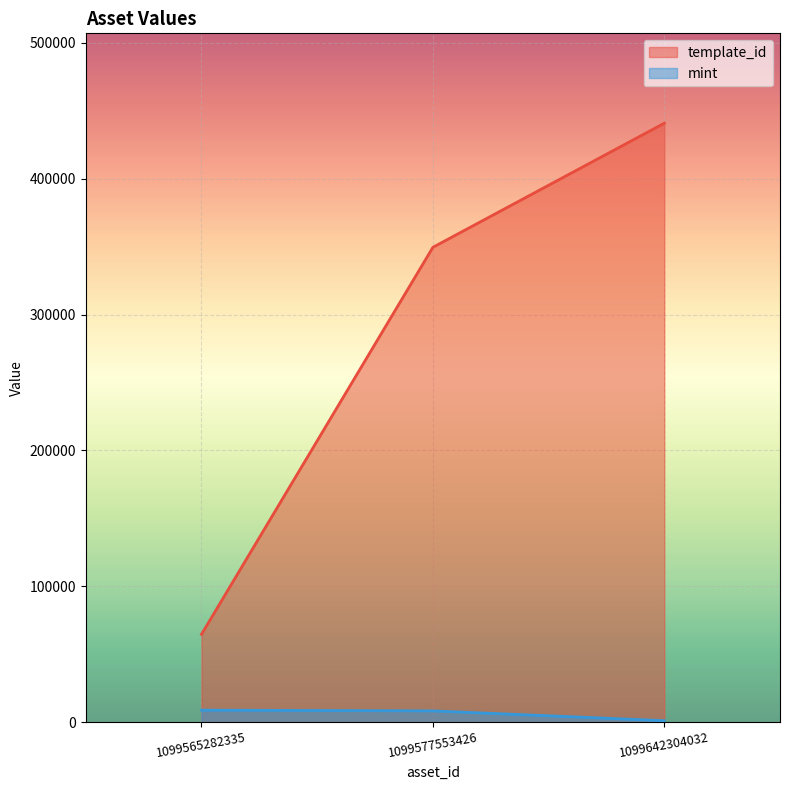

At how many categories does at least one series exceed 352839?

1